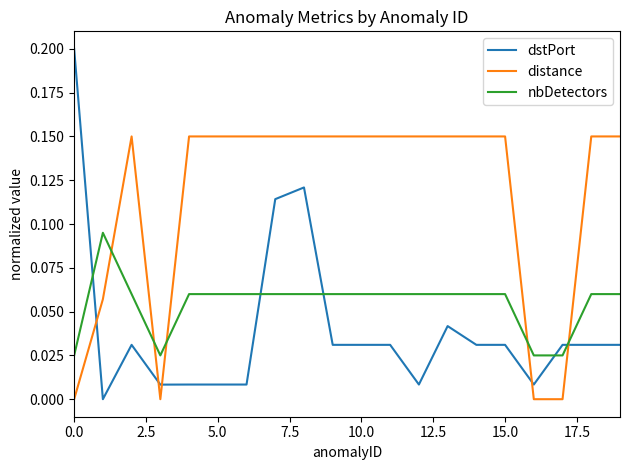

Which series has the largest range (max minus min)?

dstPort